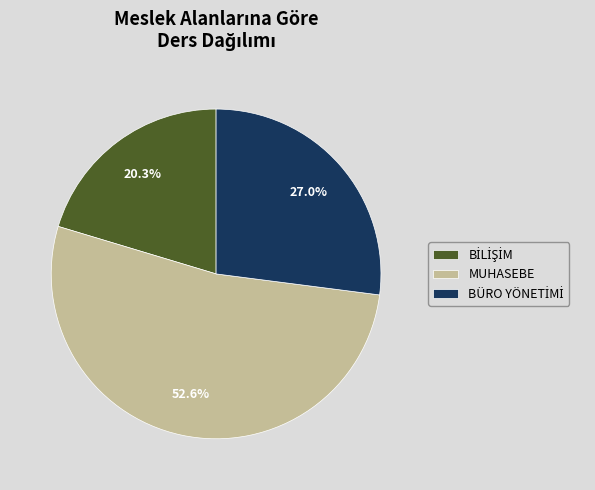

How many segments does this pie chart have?

3